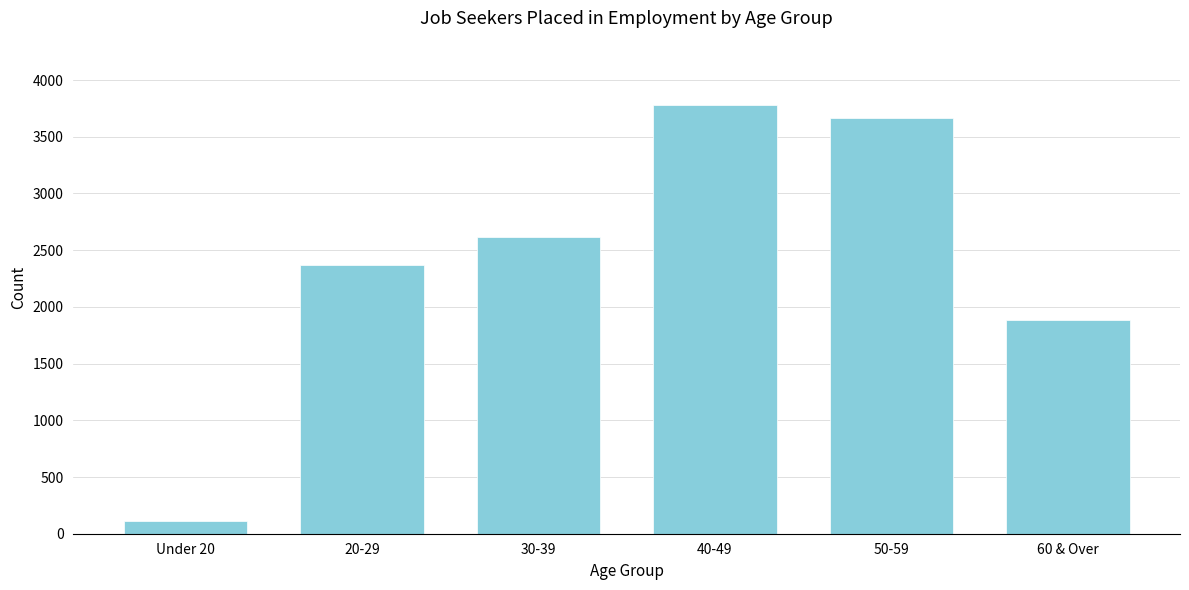

Reading left to right, extract all data points from this chart.

Under 20=112	20-29=2367	30-39=2619	40-49=3780	50-59=3665	60 & Over=1885